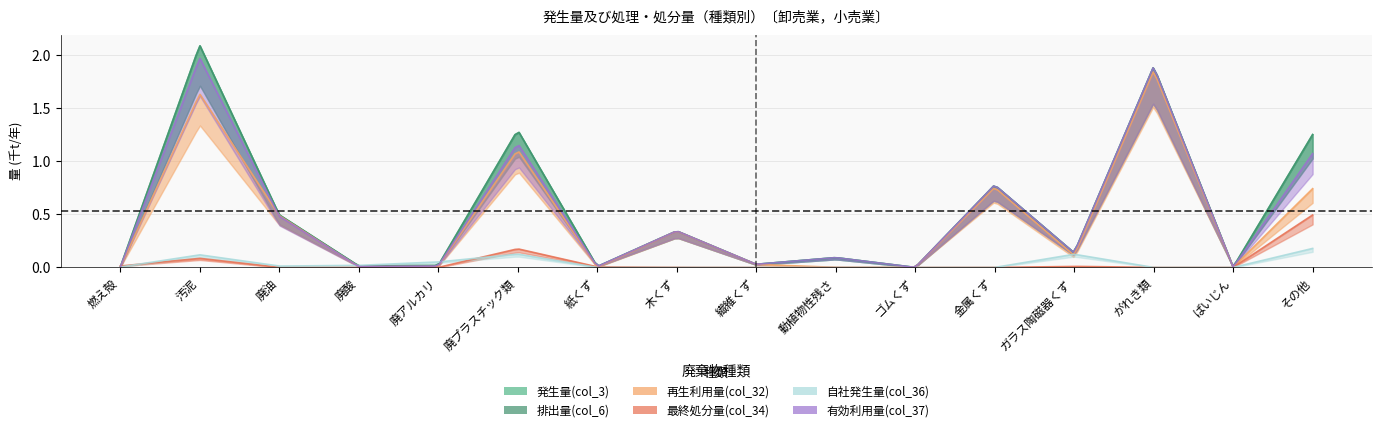

What is the sum of all 有効利用量(col_37) values?

8.0